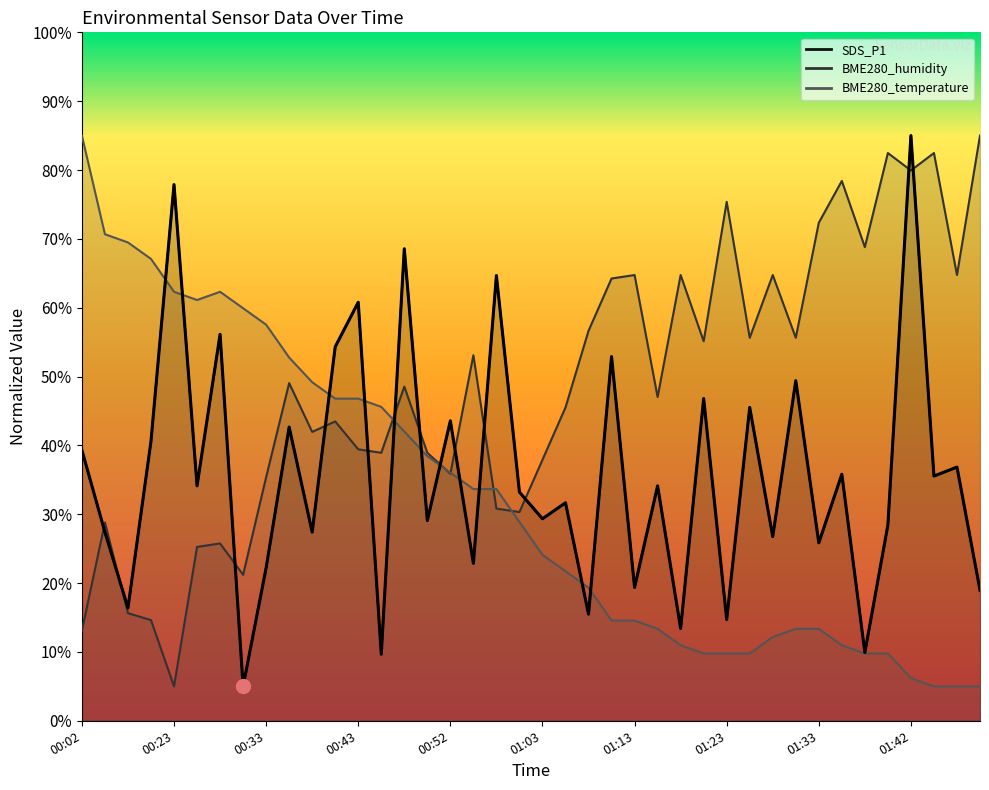

Reading right to left, what are all the values shown in this chart?

SDS_P1: 01:50=19.0	01:48=36.8	01:46=35.6	01:42=85.0	01:40=28.4	01:38=9.9	01:35=35.8	01:33=25.8	01:30=49.4	01:28=26.7	01:25=45.5	01:23=14.7	01:20=46.8	01:18=13.4	01:15=34.1	01:13=19.4	01:10=52.9	01:08=15.5	01:05=31.7	01:03=29.3	01:00=33.2	00:57=64.7	00:55=22.9	00:52=43.6	00:50=29.1	00:48=68.6	00:45=9.7	00:43=60.8	00:40=54.3	00:38=27.4	00:35=42.7	00:33=22.2	00:30=5.0	00:28=56.1	00:25=34.1	00:23=77.9	00:21=40.6	00:18=16.4	00:16=27.4	00:02=39.3
BME280_humidity: 01:50=85.0	01:48=64.7	01:46=82.5	01:42=79.9	01:40=82.5	01:38=68.8	01:35=78.4	01:33=72.3	01:30=55.6	01:28=64.7	01:25=55.6	01:23=75.4	01:20=55.1	01:18=64.7	01:15=47.0	01:13=64.7	01:10=64.2	01:08=56.6	01:05=45.5	01:03=37.9	01:00=30.3	00:57=30.8	00:55=53.1	00:52=35.9	00:50=38.9	00:48=48.5	00:45=38.9	00:43=39.4	00:40=43.5	00:38=42.0	00:35=49.1	00:33=35.4	00:30=21.2	00:28=25.8	00:25=25.3	00:23=5.0	00:21=14.6	00:18=15.6	00:16=28.8	00:02=13.1
BME280_temperature: 01:50=5.0	01:48=5.0	01:46=5.0	01:42=6.2	01:40=9.8	01:38=9.8	01:35=11.0	01:33=13.4	01:30=13.4	01:28=12.2	01:25=9.8	01:23=9.8	01:20=9.8	01:18=11.0	01:15=13.4	01:13=14.6	01:10=14.6	01:08=19.3	01:05=21.7	01:03=24.1	01:00=28.9	00:57=33.7	00:55=33.7	00:52=36.0	00:50=38.4	00:48=42.0	00:45=45.6	00:43=46.8	00:40=46.8	00:38=49.2	00:35=52.8	00:33=57.5	00:30=59.9	00:28=62.3	00:25=61.1	00:23=62.3	00:21=67.1	00:18=69.5	00:16=70.7	00:02=85.0